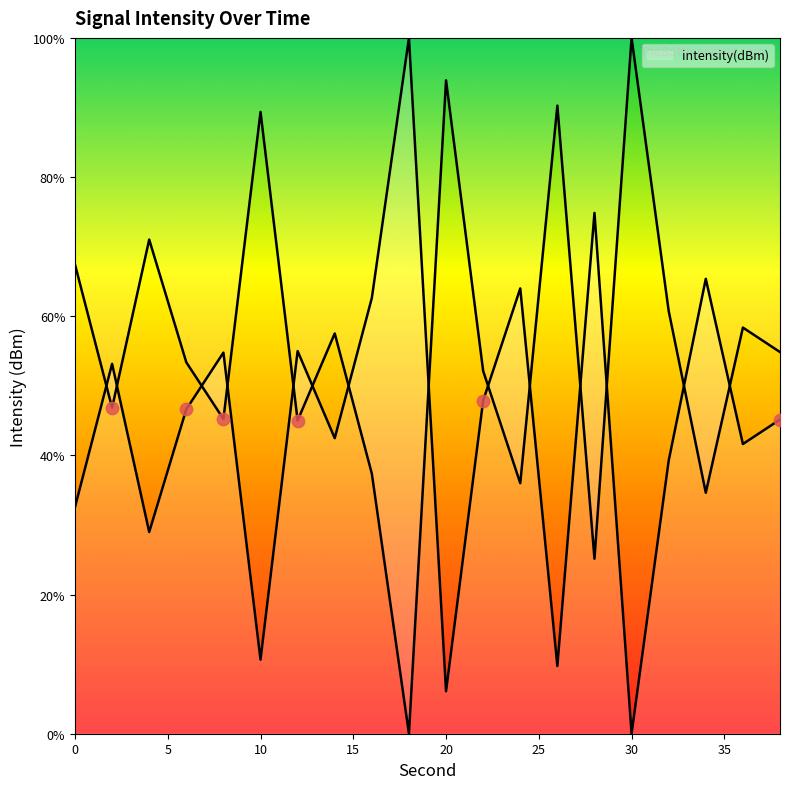

Between 24 and 2, which is larger?

24